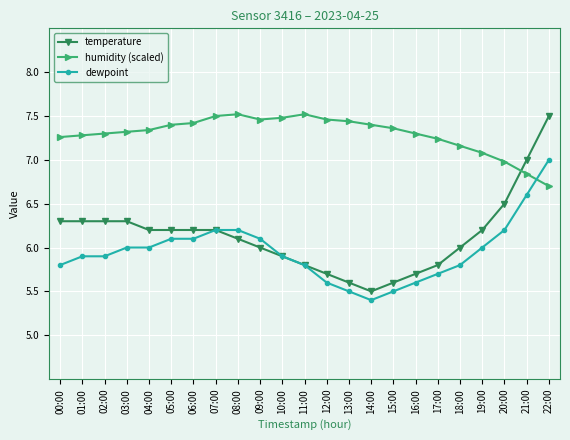

Is the value of humidity (scaled) at 04:00 greater than the value of dewpoint at 14:00?

Yes